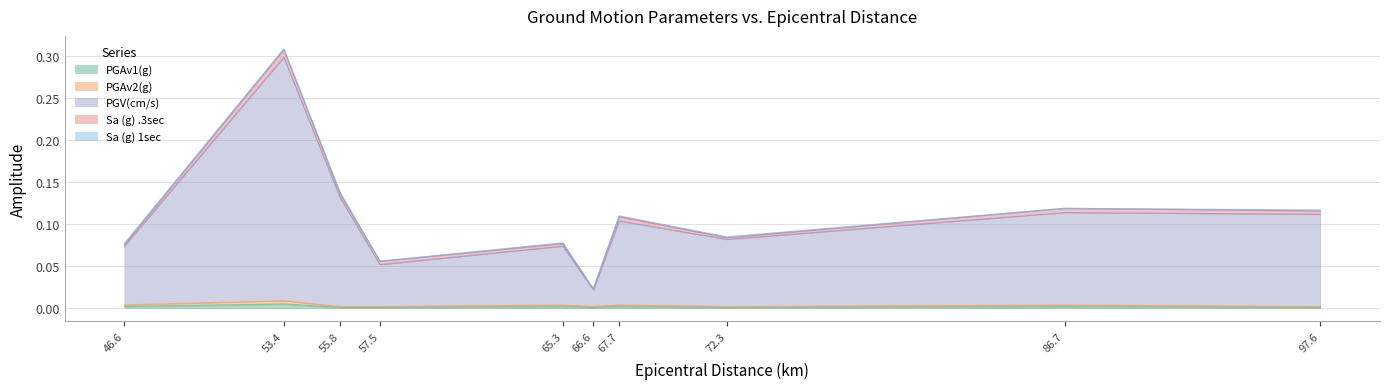

How many interior local valleys does the PGV(cm/s) series have?

3